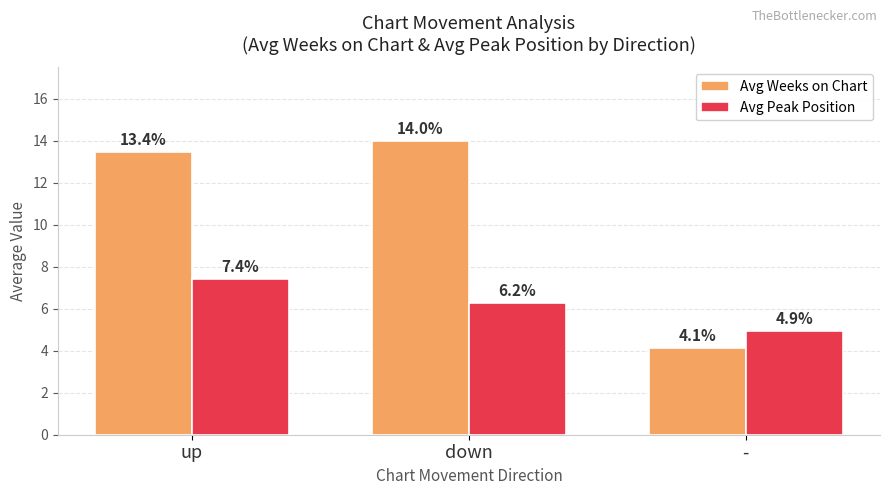

Count the Avg Peak Position values in the range 4 to 7.

2